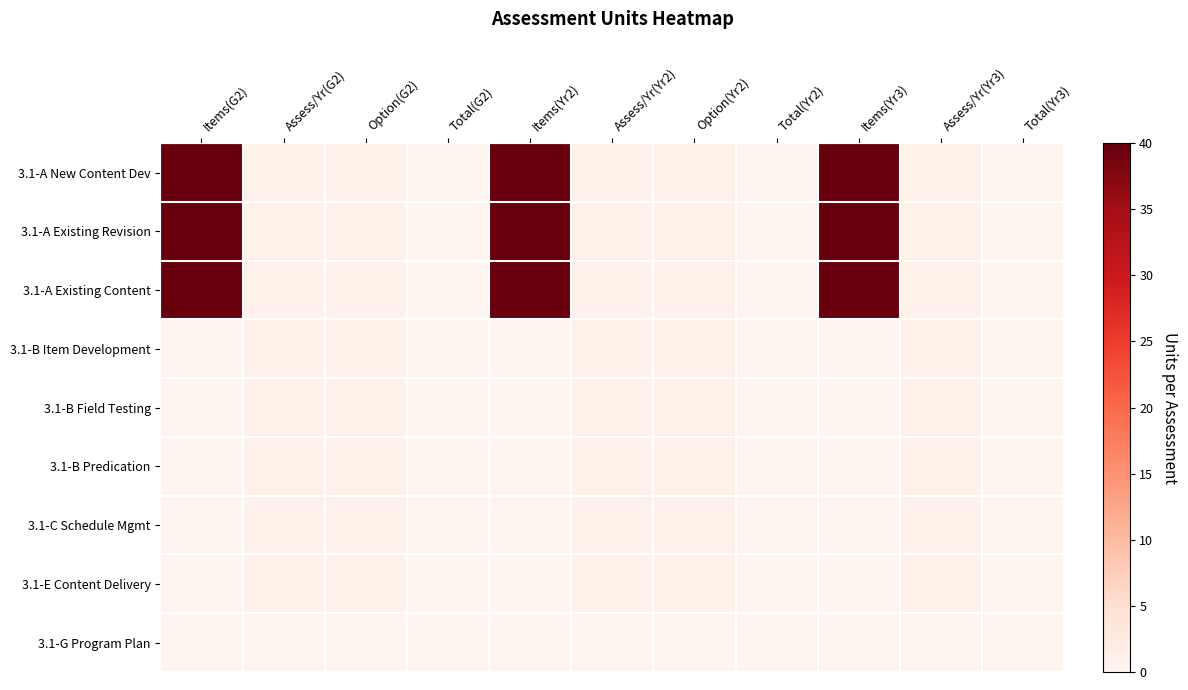

Which has a higher value, Items(Yr3) or Assess/Yr(Yr3)?

Items(Yr3)